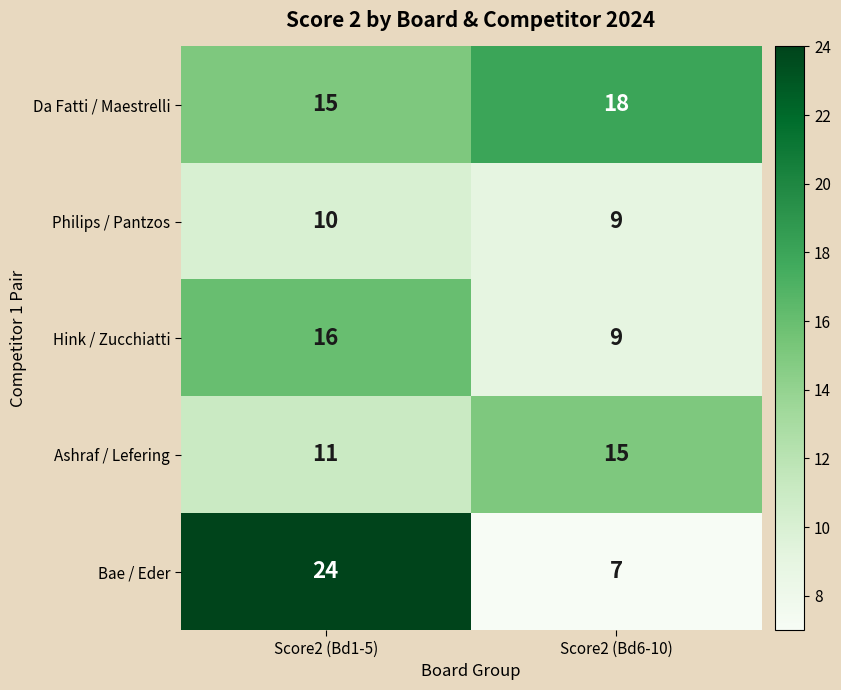

What is the difference between the Da Fatti / Maestrelli values at Score2 (Bd1-5) and Score2 (Bd6-10)?

3